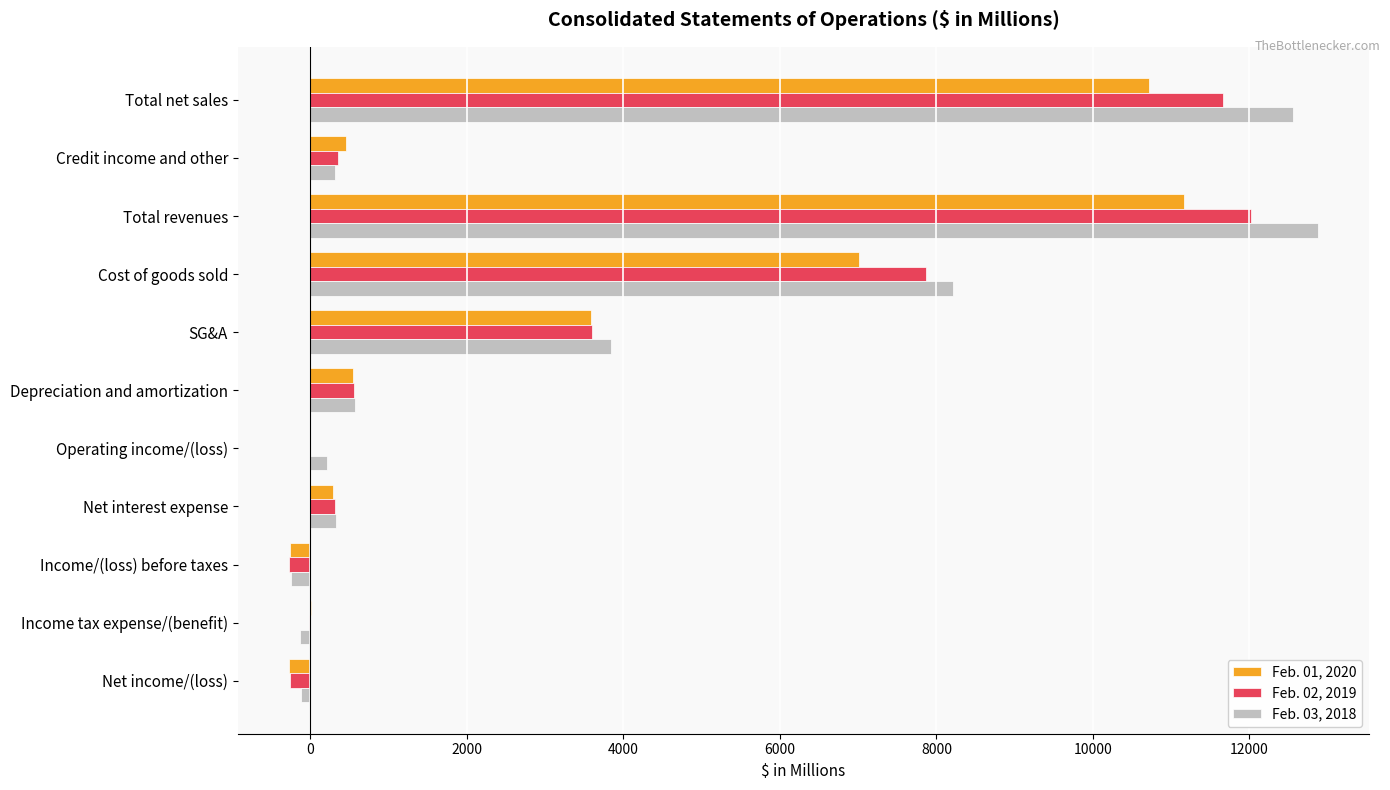

How many categories are shown in the chart?

11